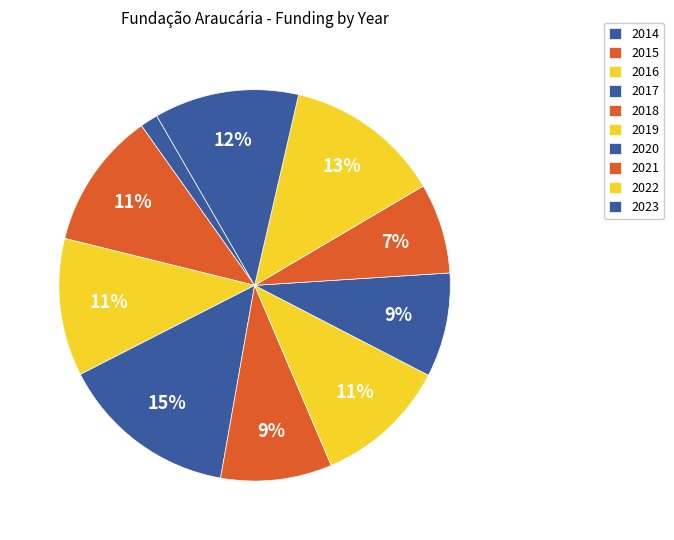

Is there any slice that represents more than half of the pie?

No